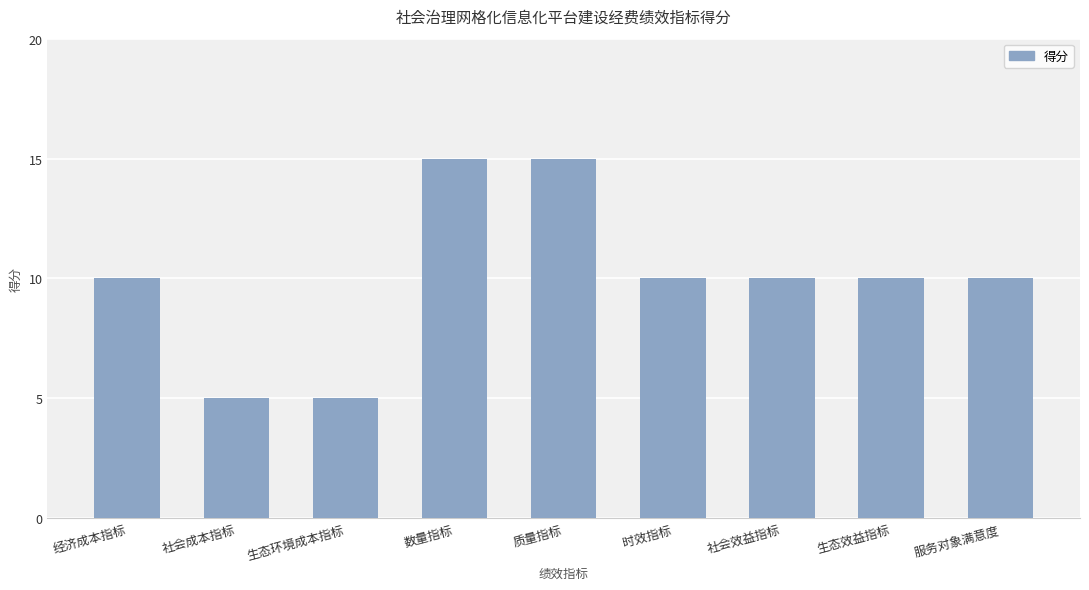

Is it true that the value at 社会成本指标 is 5?

True